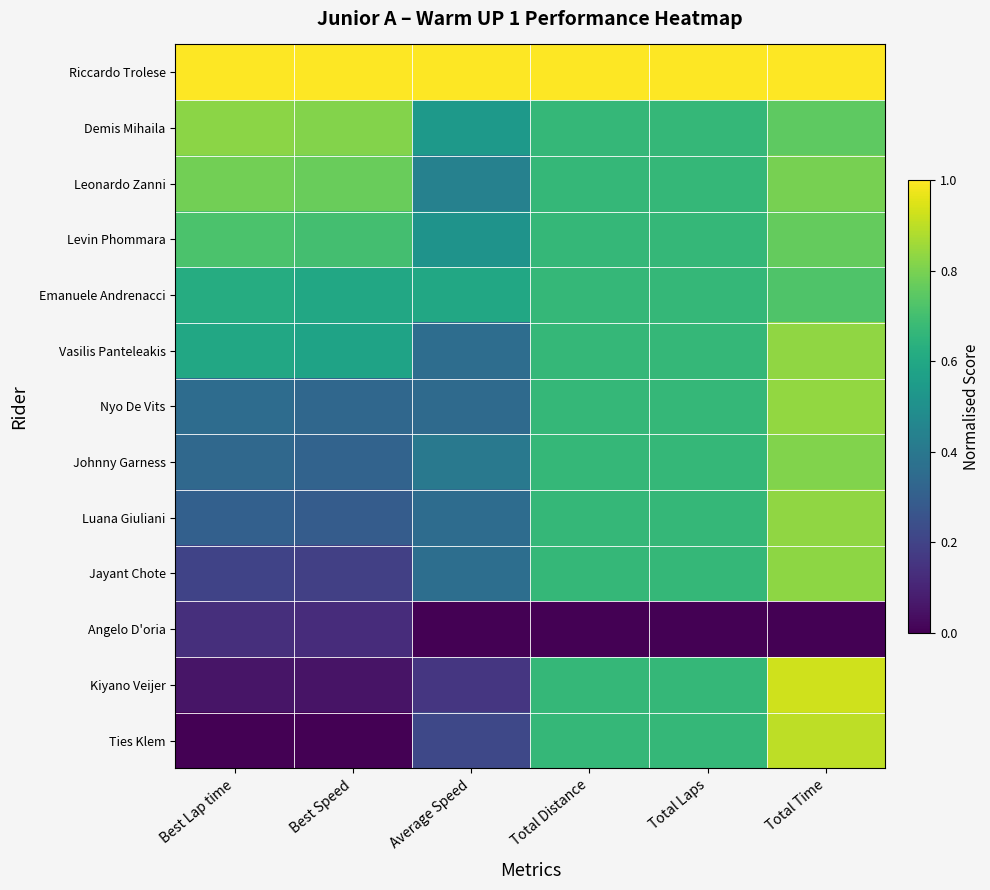

Reading left to right, transcribe all the data shown in this chart.

Riccardo Trolese: Best Lap time=1.0	Best Speed=1.0	Average Speed=1.0	Total Distance=1.0	Total Laps=1.0	Total Time=1.0
Demis Mihaila: Best Lap time=0.8	Best Speed=0.8	Average Speed=0.5	Total Distance=0.7	Total Laps=0.7	Total Time=0.8
Leonardo Zanni: Best Lap time=0.8	Best Speed=0.8	Average Speed=0.4	Total Distance=0.7	Total Laps=0.7	Total Time=0.8
Levin Phommara: Best Lap time=0.7	Best Speed=0.7	Average Speed=0.5	Total Distance=0.7	Total Laps=0.7	Total Time=0.8
Emanuele Andrenacci: Best Lap time=0.6	Best Speed=0.6	Average Speed=0.6	Total Distance=0.7	Total Laps=0.7	Total Time=0.7
Vasilis Panteleakis: Best Lap time=0.6	Best Speed=0.6	Average Speed=0.4	Total Distance=0.7	Total Laps=0.7	Total Time=0.8
Nyo De Vits: Best Lap time=0.4	Best Speed=0.3	Average Speed=0.3	Total Distance=0.7	Total Laps=0.7	Total Time=0.8
Johnny Garness: Best Lap time=0.3	Best Speed=0.3	Average Speed=0.4	Total Distance=0.7	Total Laps=0.7	Total Time=0.8
Luana Giuliani: Best Lap time=0.3	Best Speed=0.3	Average Speed=0.4	Total Distance=0.7	Total Laps=0.7	Total Time=0.8
Jayant Chote: Best Lap time=0.2	Best Speed=0.2	Average Speed=0.4	Total Distance=0.7	Total Laps=0.7	Total Time=0.8
Angelo D'oria: Best Lap time=0.1	Best Speed=0.1	Average Speed=0.0	Total Distance=0.0	Total Laps=0.0	Total Time=0.0
Kiyano Veijer: Best Lap time=0.1	Best Speed=0.1	Average Speed=0.2	Total Distance=0.7	Total Laps=0.7	Total Time=0.9
Ties Klem: Best Lap time=0.0	Best Speed=0.0	Average Speed=0.2	Total Distance=0.7	Total Laps=0.7	Total Time=0.9